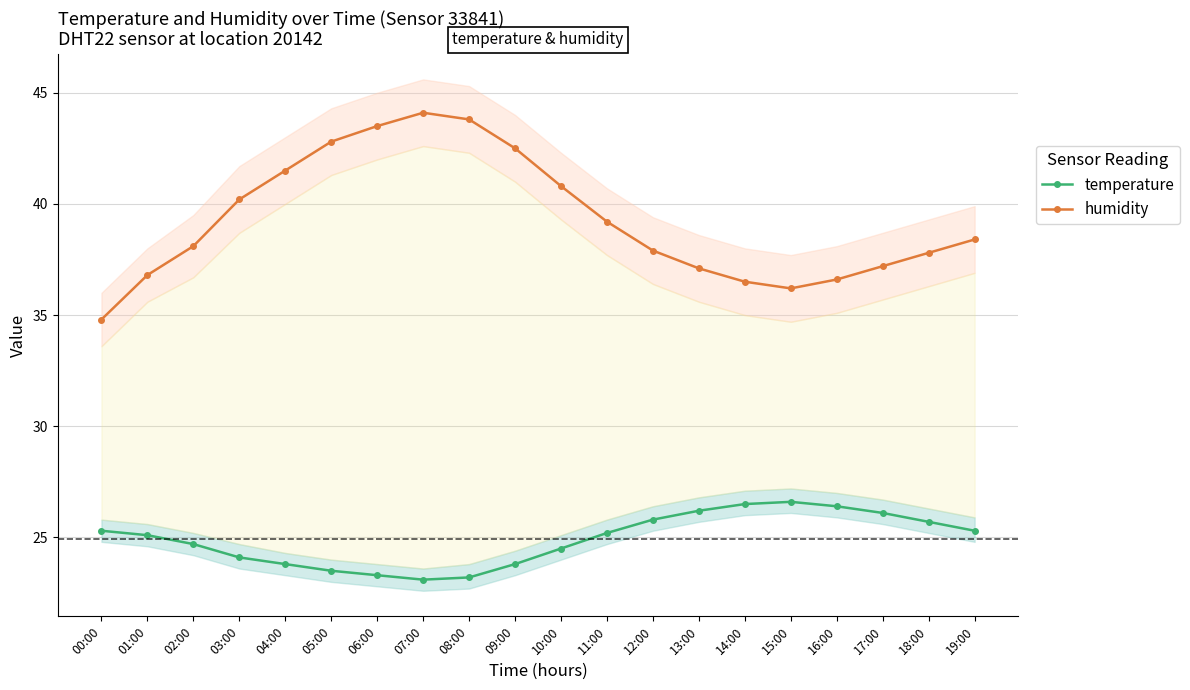

What position from the right is 10:00?

10